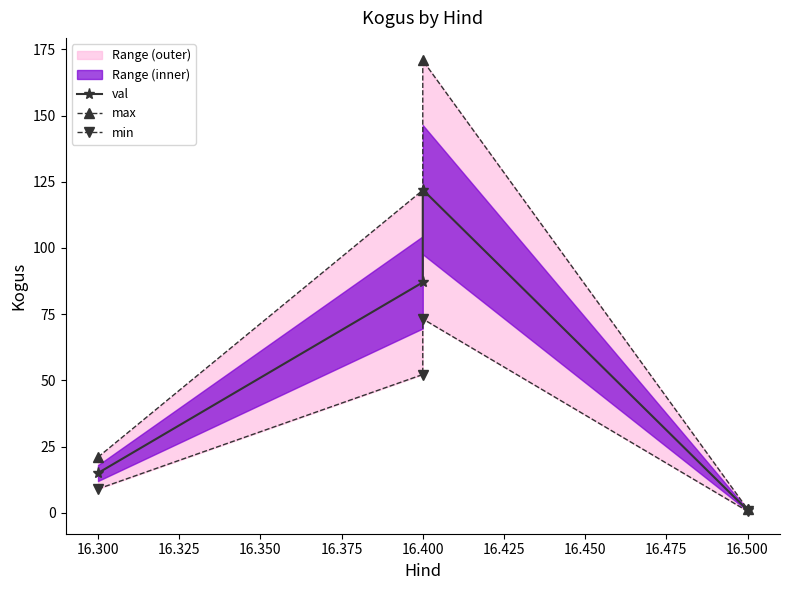

What is the value of the val point at the 1st from the left?

15.0